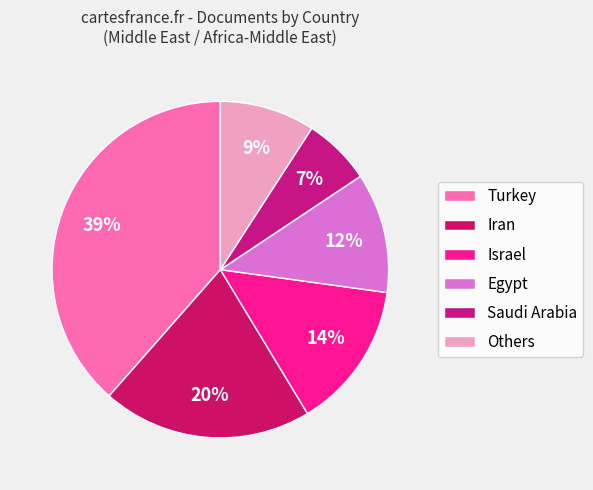

Count the number of slices in the pie.

6